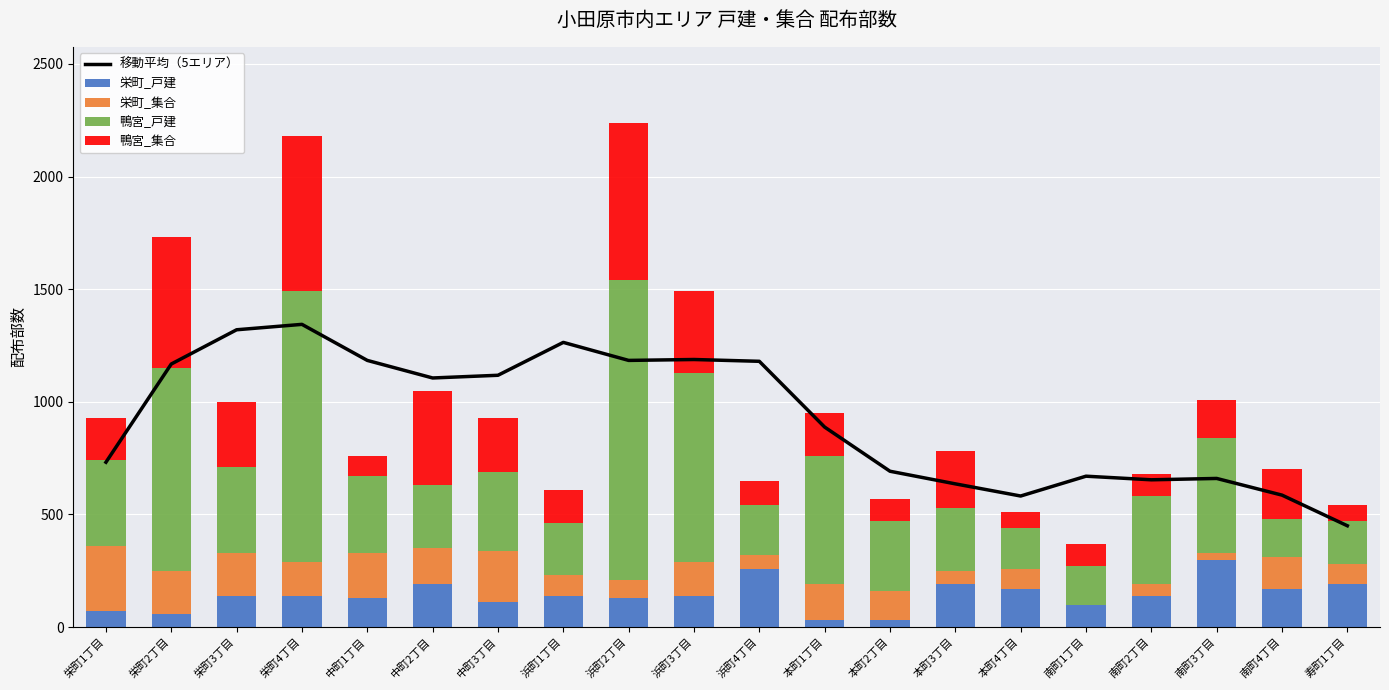

How many series are shown in this chart?

5